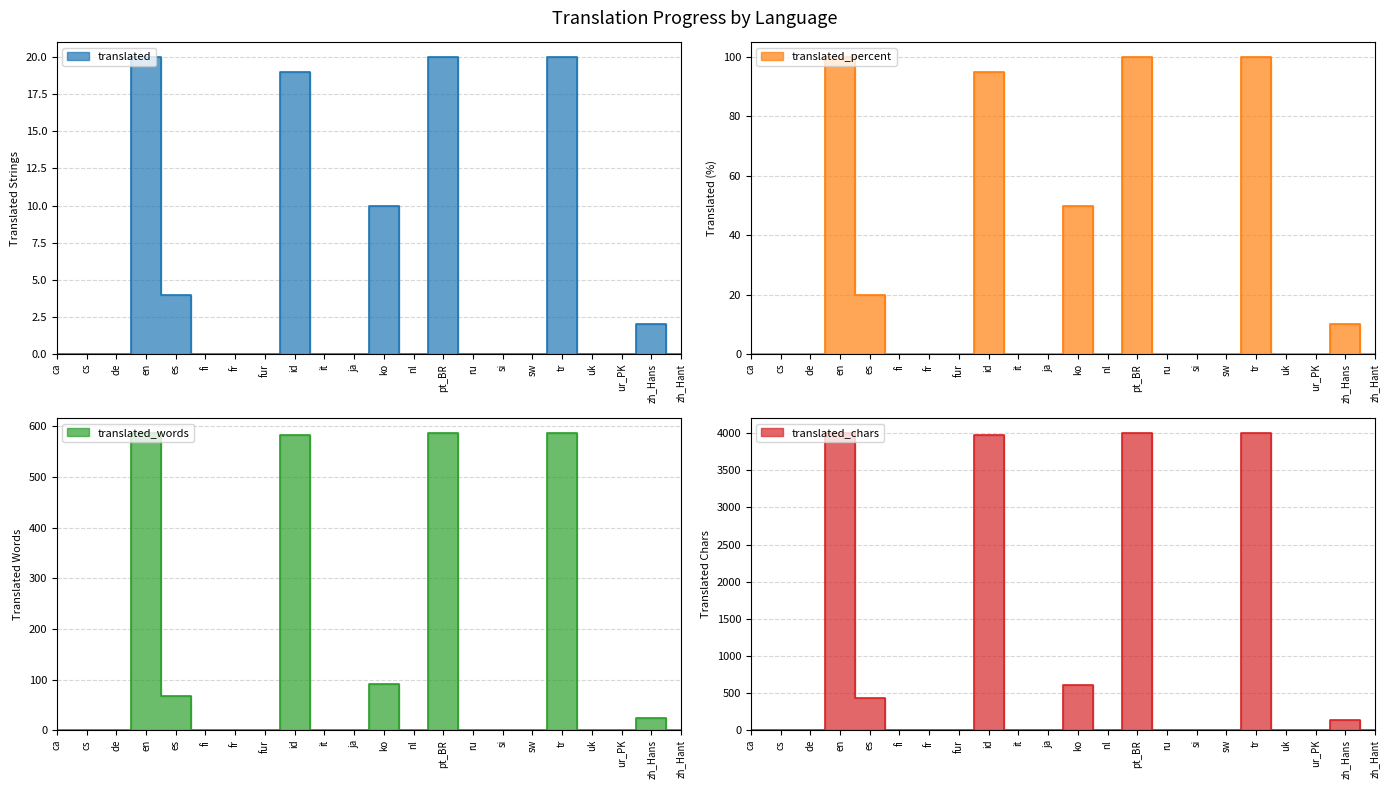

At zh_Hant, list the series in order from smallest to largest.

translated, translated_percent, translated_words, translated_chars